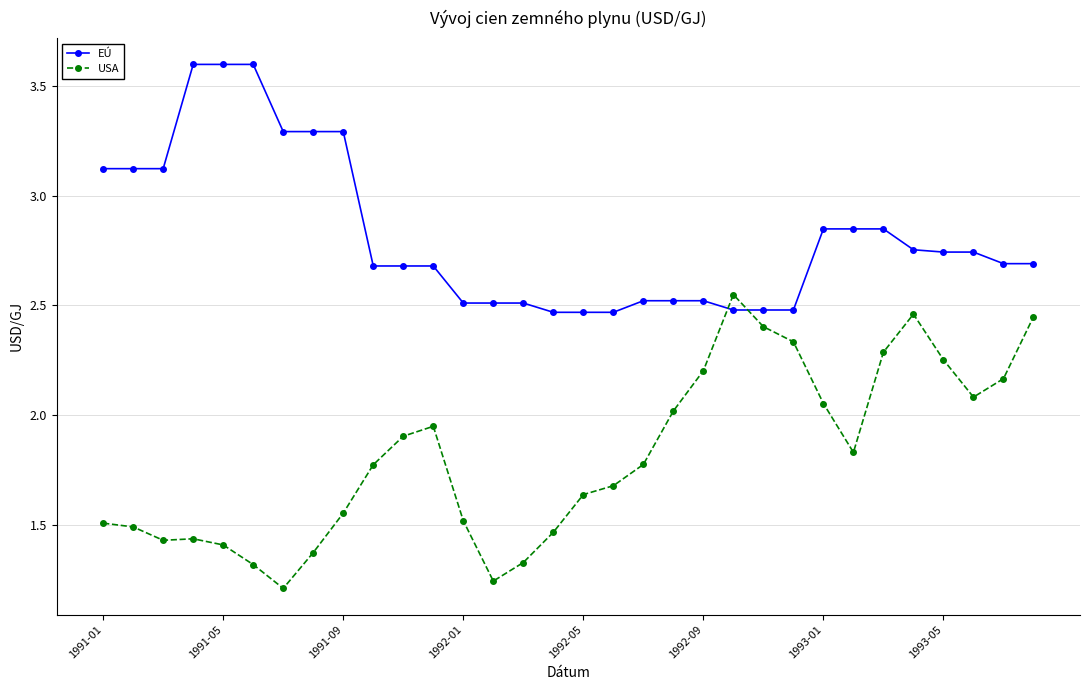

What is the greatest value displayed?

3.6